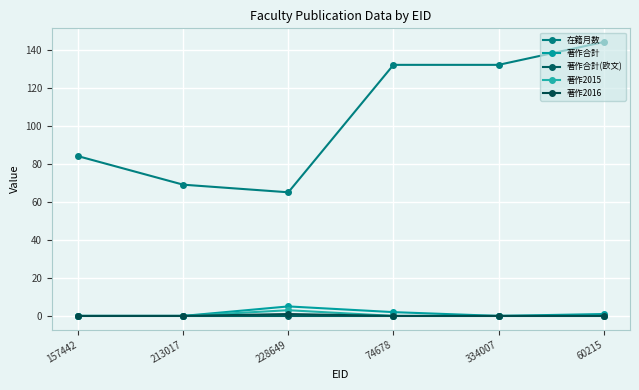

List the labels in order of 著作2015 value, largest first.

228649, 157442, 213017, 74678, 334007, 60215